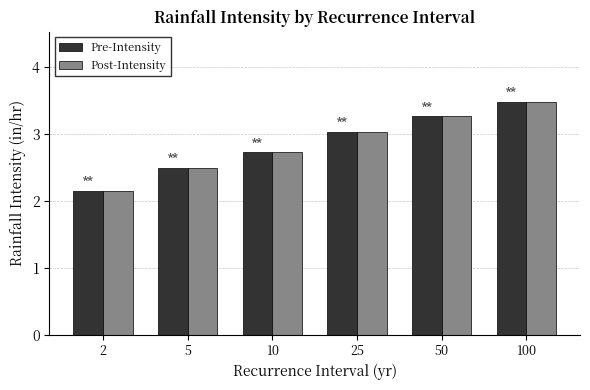

How many bars are there in total?

12